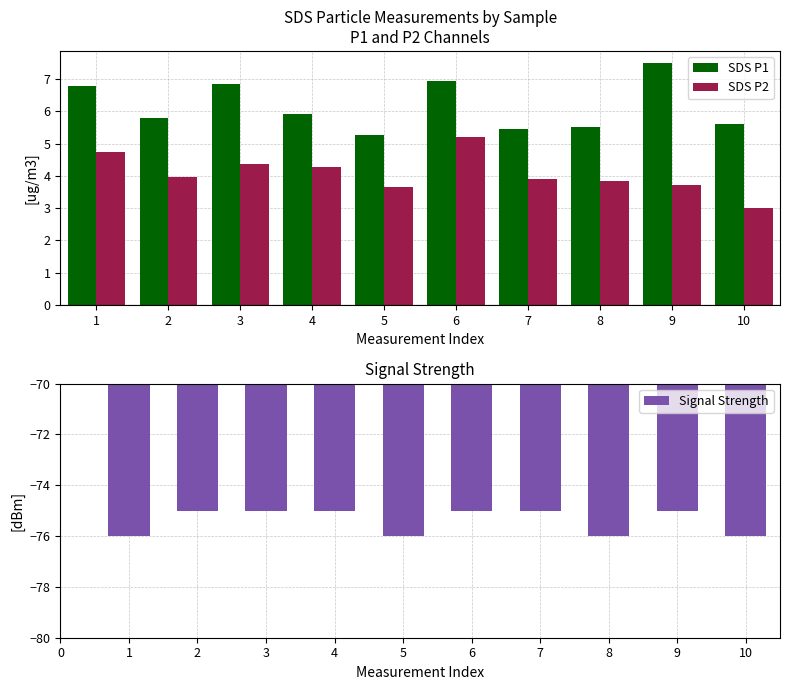

Between 2 and 4, which is larger?

4